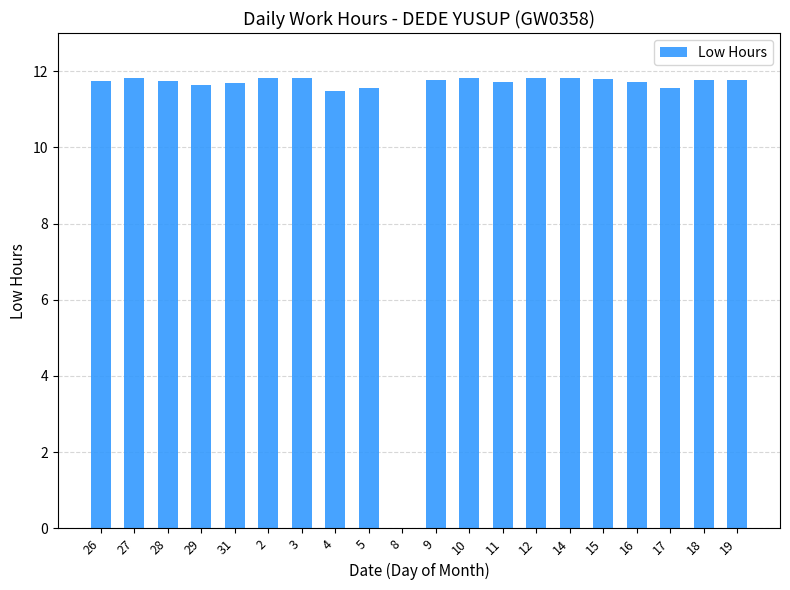

Approximately how many times larger is the value at 17 compared to 9?

1.0